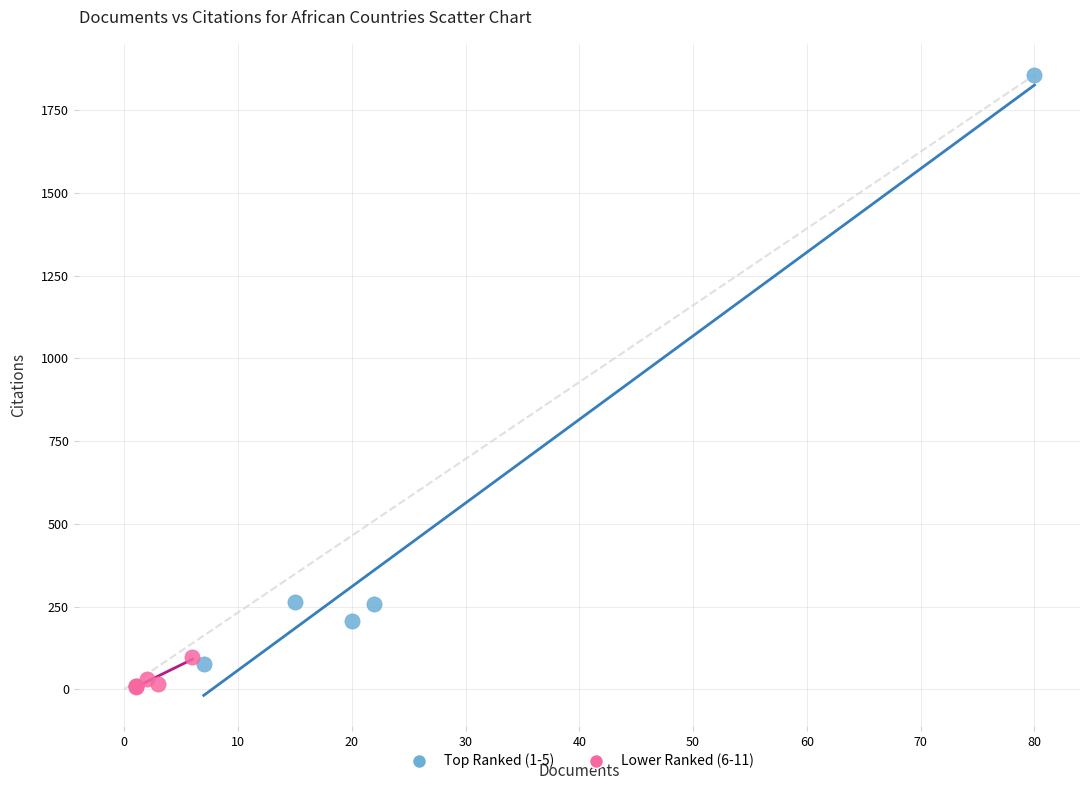

Which series has the largest Y range (max minus min)?

Top Ranked (1-5)